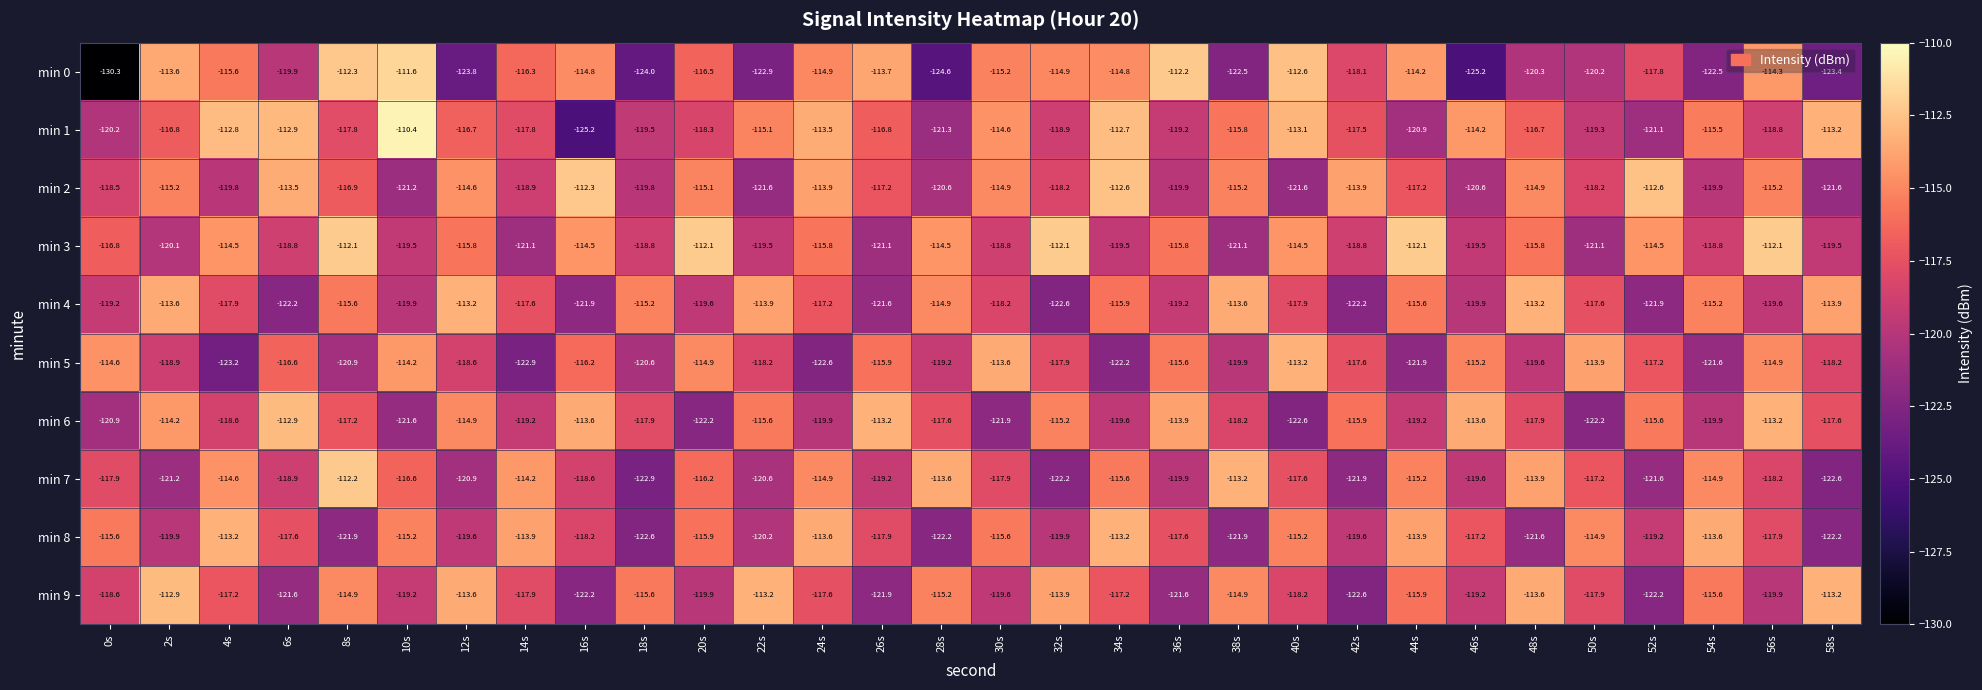

Rank the series at 52s from lowest to highest value.

min 9, min 4, min 7, min 1, min 8, min 0, min 5, min 6, min 3, min 2